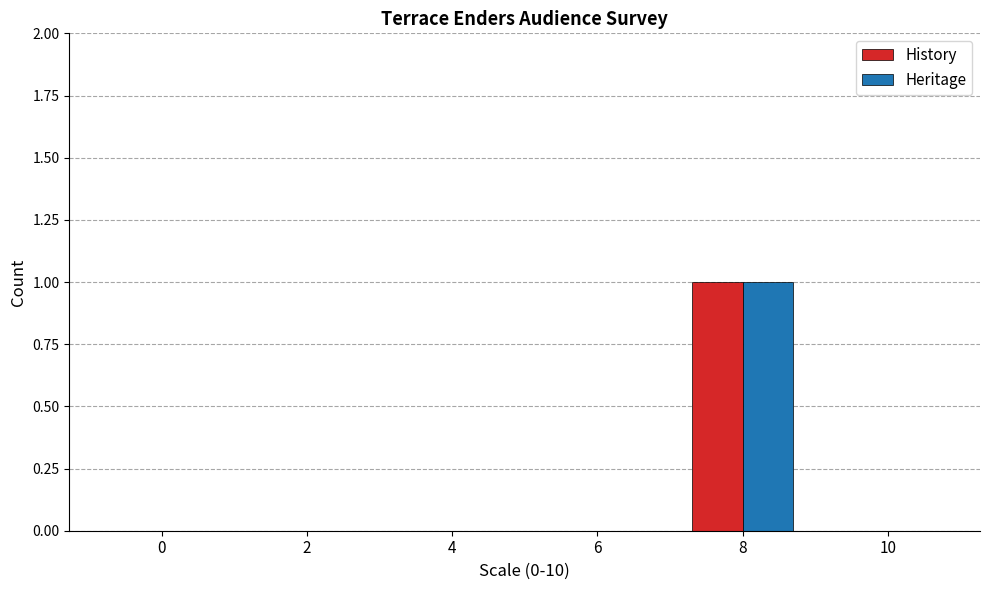

How many series are shown in this chart?

2